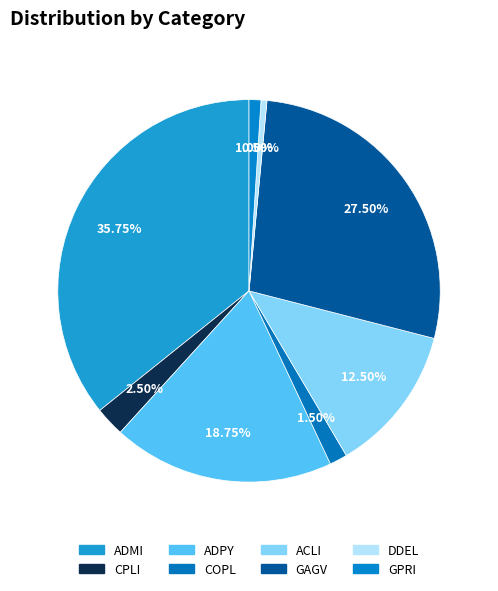

Count the number of slices in the pie.

8